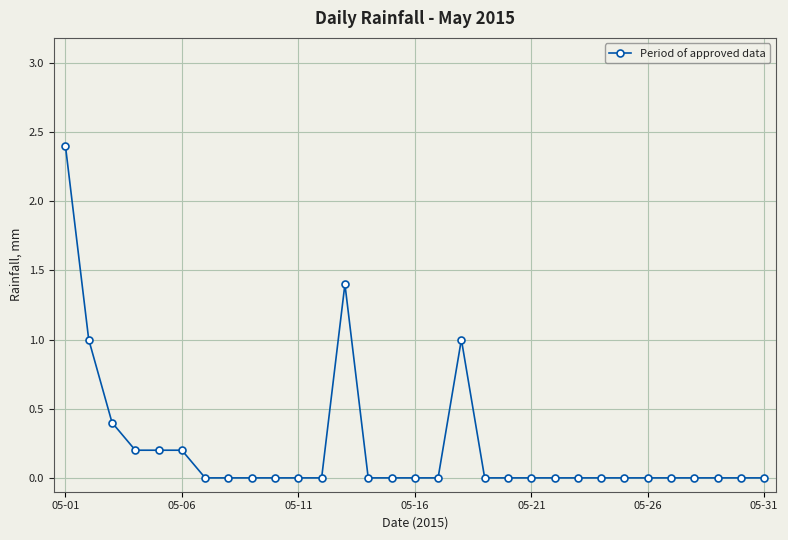

What is the value of the 3rd point from the left?

0.4